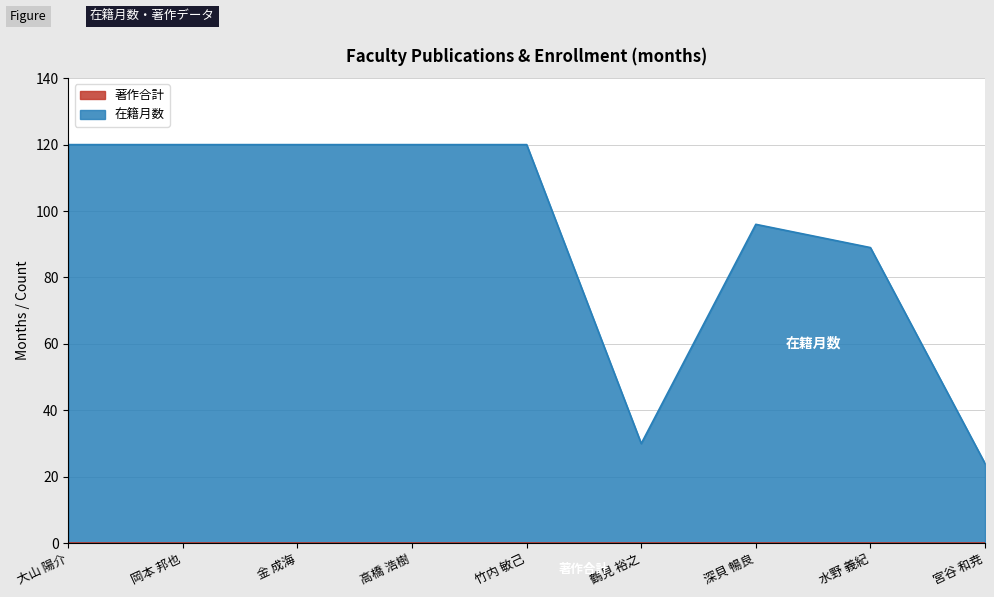

What is the difference between the second highest and minimum values?

96